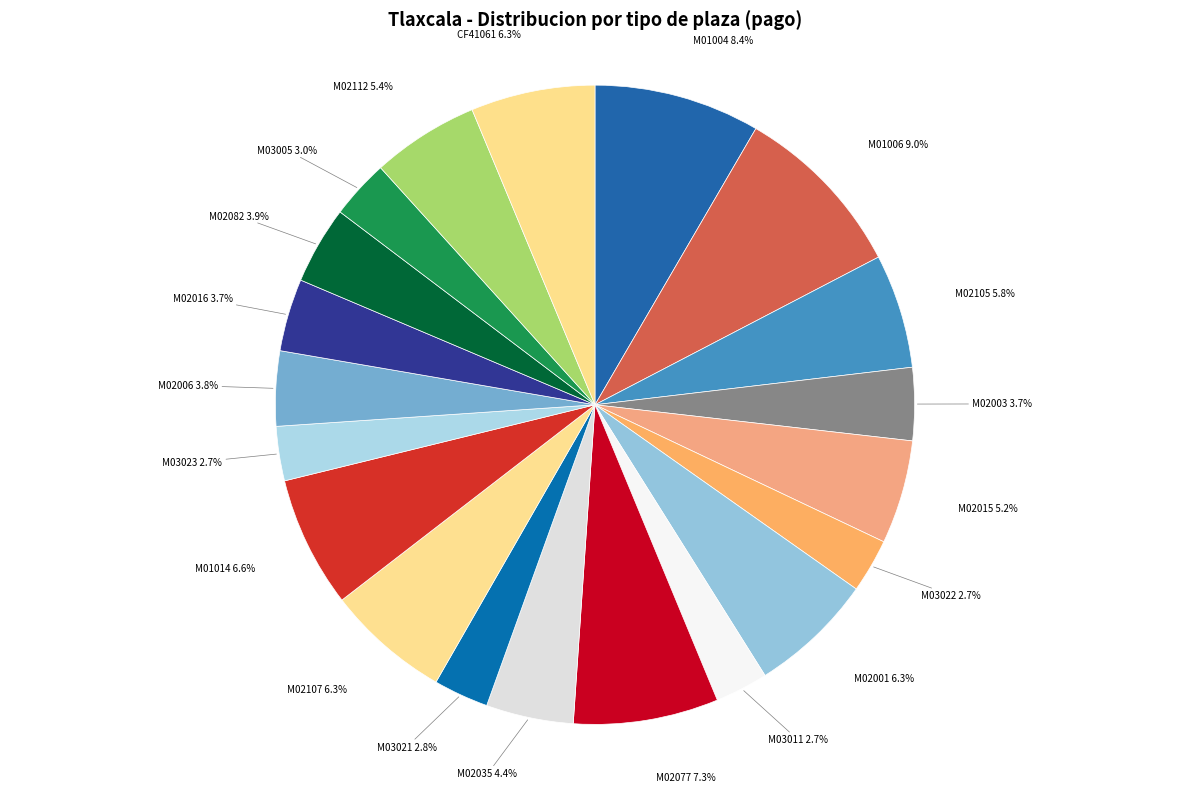

To the nearest percent, what portion does M02112 represent?

5%